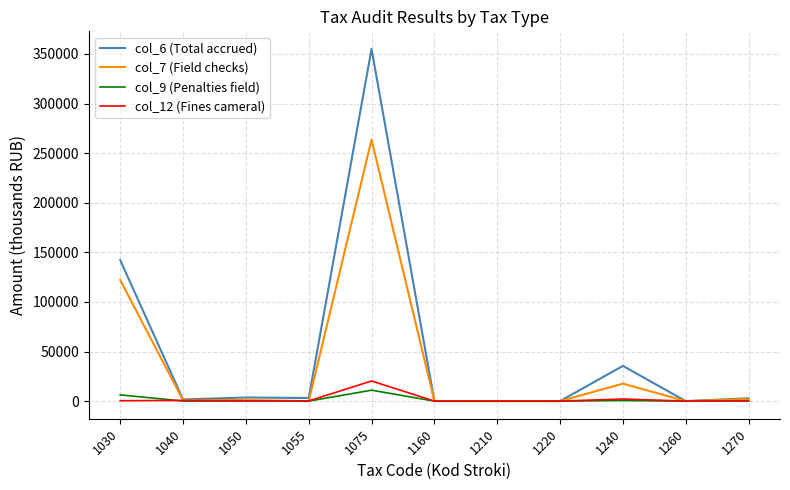

Which series has the largest range (max minus min)?

col_6 (Total accrued)